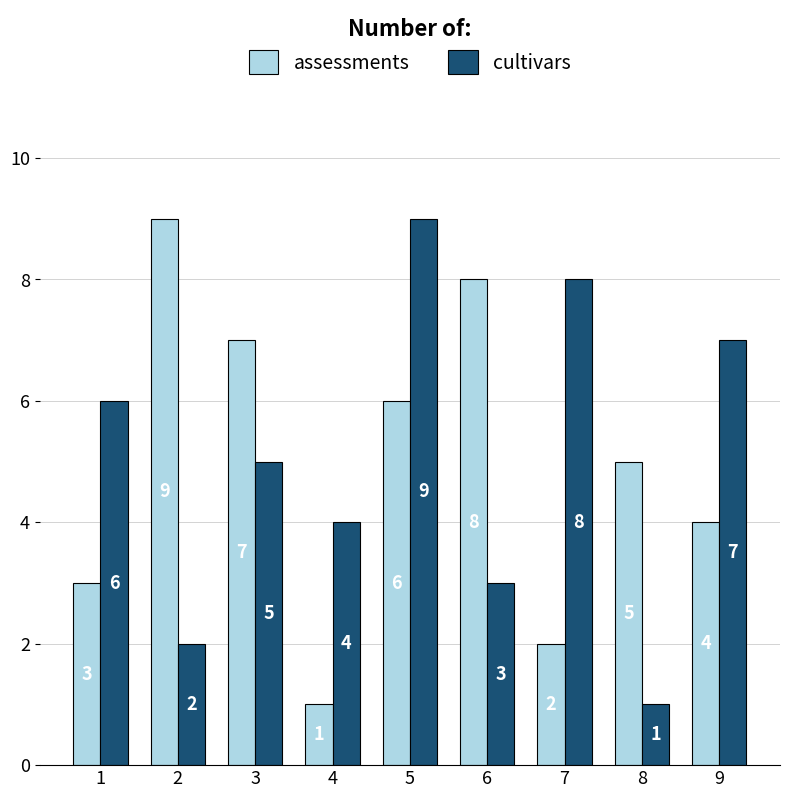

The assessments series shows 1 at 4. True or false?

True